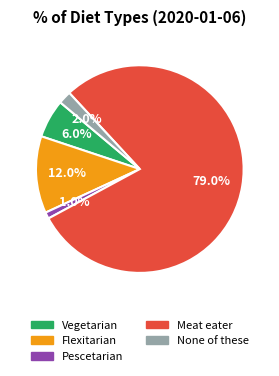

Is there any slice that represents more than half of the pie?

Yes